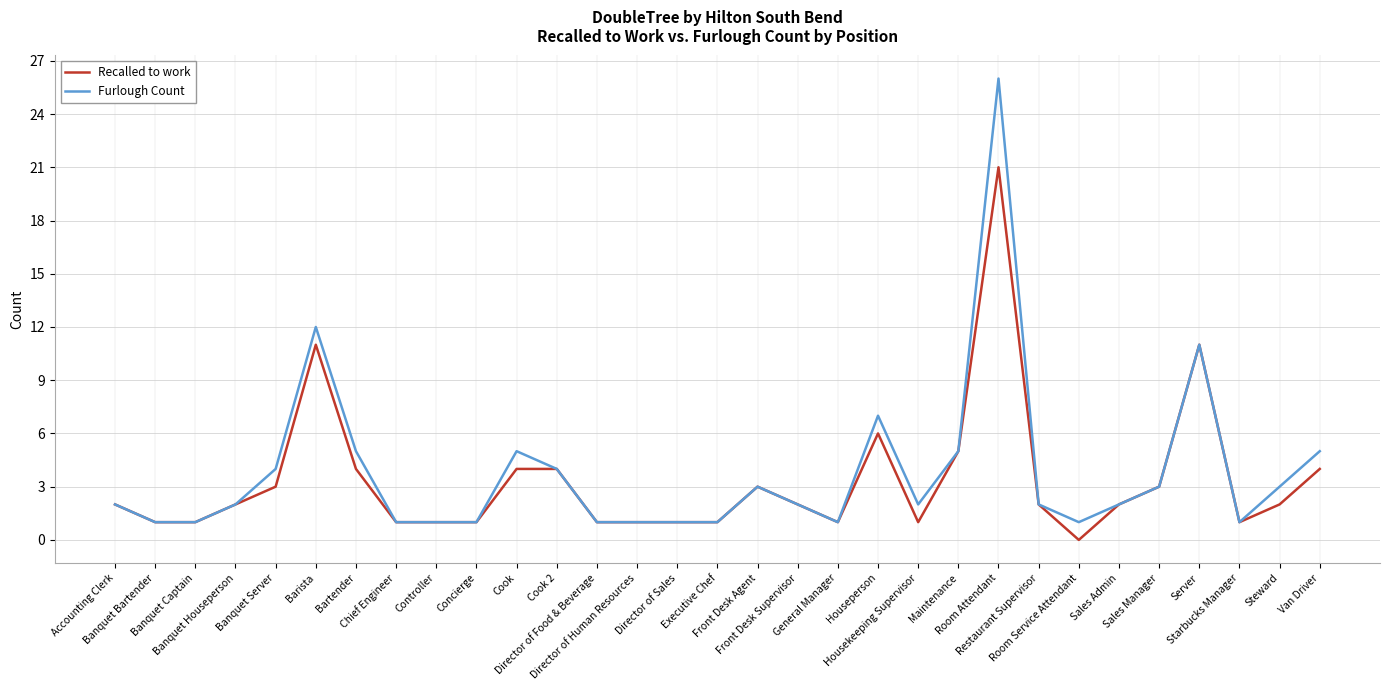

Which series has the widest spread of values?

Furlough Count